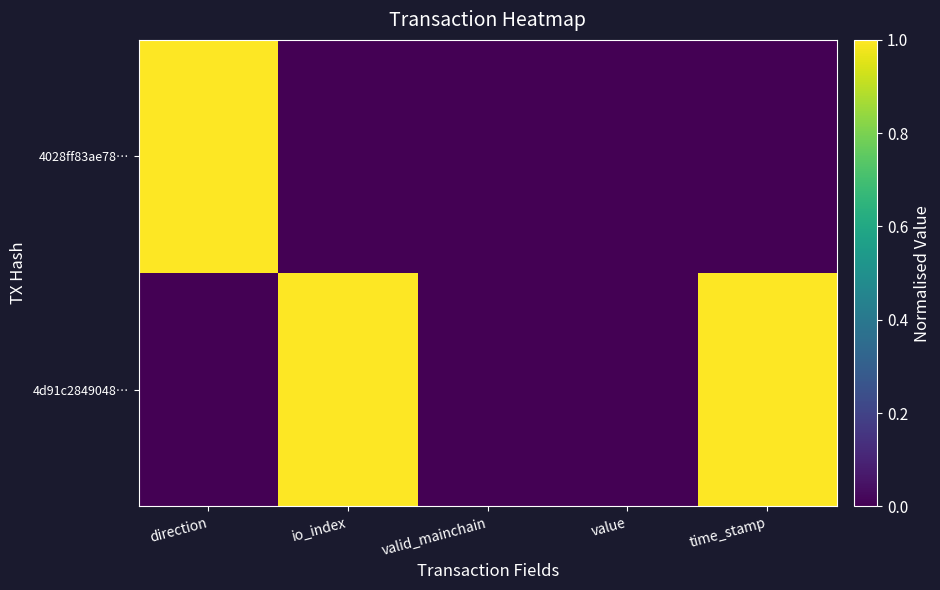

At how many categories does at least one series exceed 0?

3